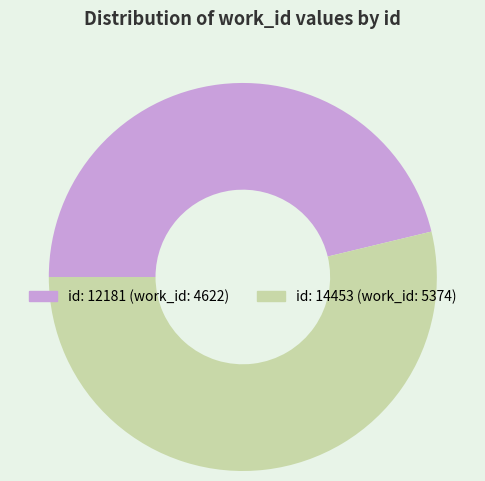

Is there a majority slice in this chart?

Yes